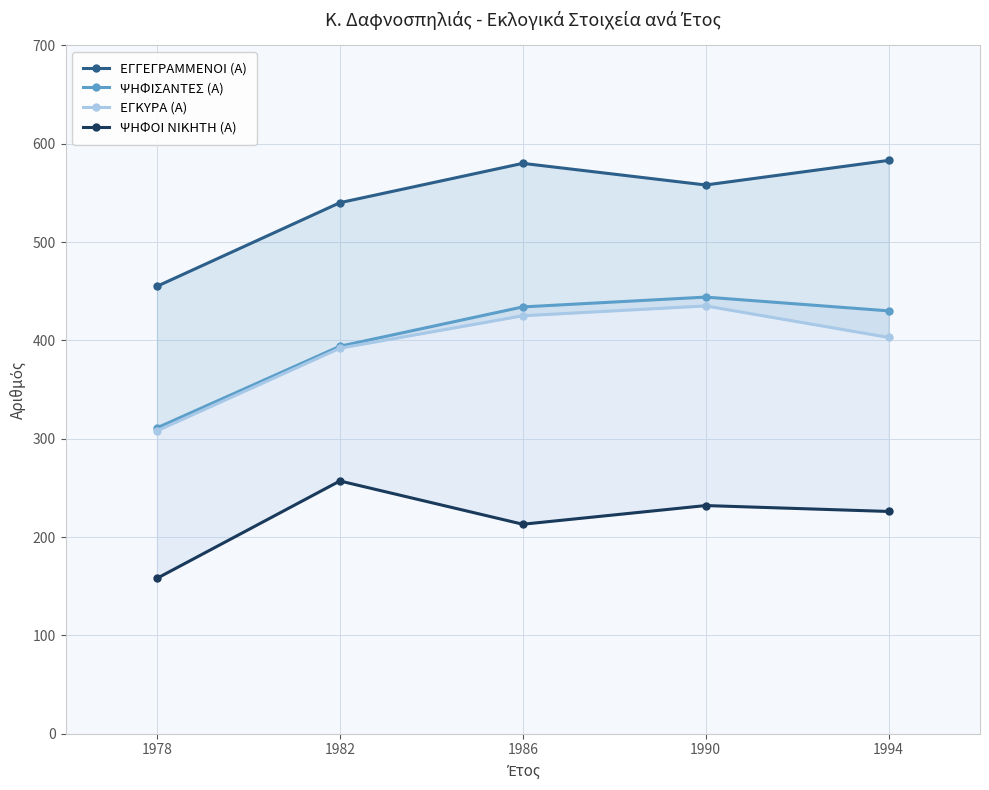

The ΕΓΓΕΓΡΑΜΜΕΝΟΙ (Α) series shows 558 at 1990. True or false?

True